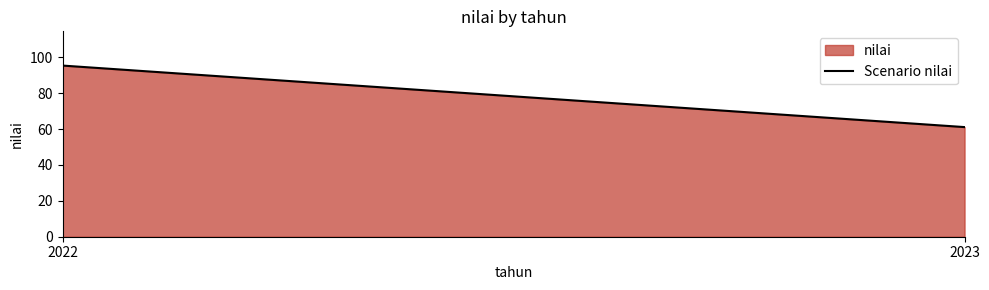

What is the difference between the values at 2022 and 2023?

34.3